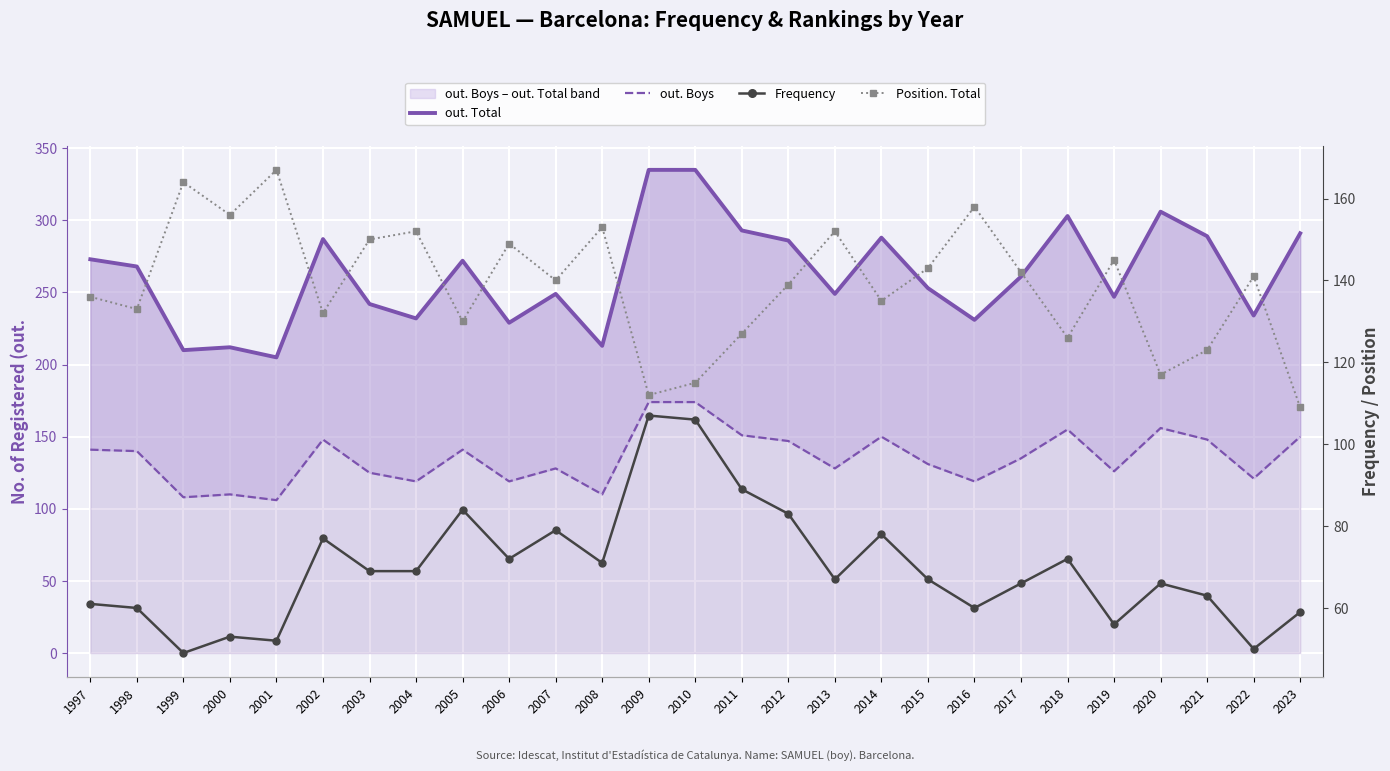

What is the smallest value displayed?

49